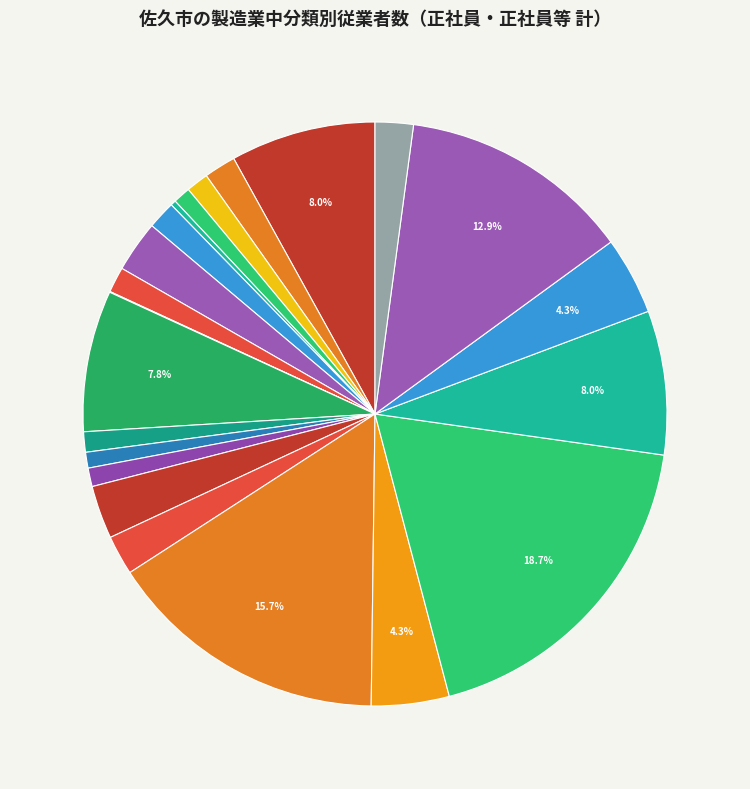

Which category has the smallest portion of the pie?

石油